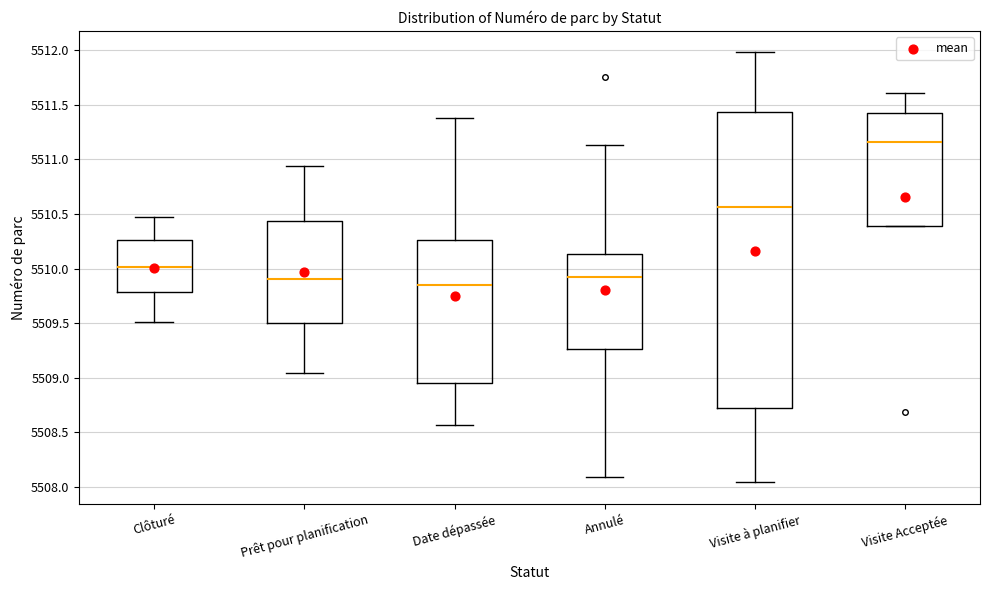

Reading left to right, transcribe this box plot: for each box, give where its median line is, the range the box spans, and where its two whiskers end, as read against the y-axis. The values are not printed on the chart, so give them approximately, as read against the axis.

Clôturé: median 5510.00, box 5509.80 to 5510.25, whiskers 5509.50 to 5510.50
Prêt pour planification: median 5509.90, box 5509.50 to 5510.45, whiskers 5509.05 to 5510.95
Date dépassée: median 5509.85, box 5508.95 to 5510.25, whiskers 5508.55 to 5511.40
Annulé: median 5509.90, box 5509.25 to 5510.15, whiskers 5508.10 to 5511.15
Visite à planifier: median 5510.55, box 5508.70 to 5511.45, whiskers 5508.05 to 5512.00
Visite Acceptée: median 5511.15, box 5510.40 to 5511.40, whiskers 5510.40 to 5511.60